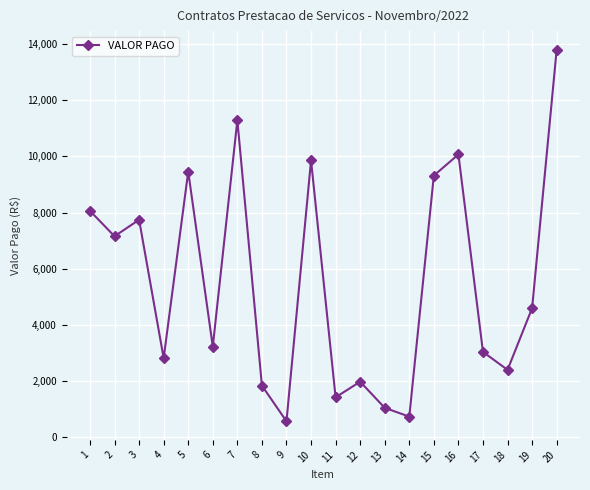

What is the average value?

5519.8